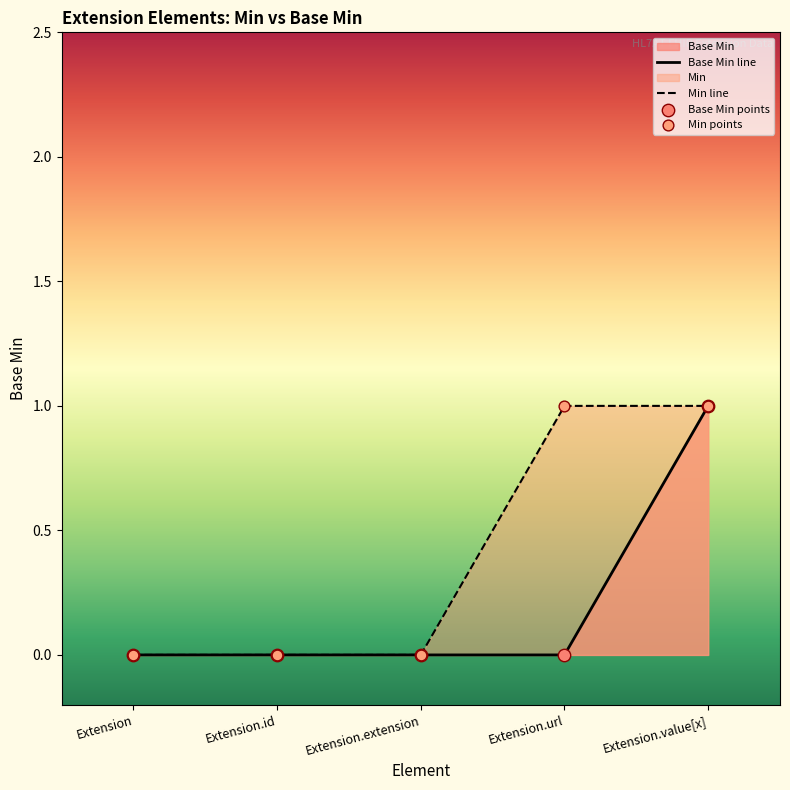

What is the change in value from Extension.url to Extension.value[x]?

+1